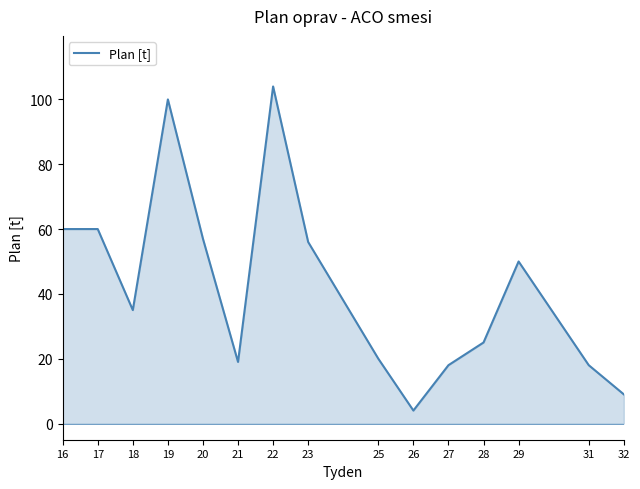

True or false: the data has more than 0 interior local peaks.

True